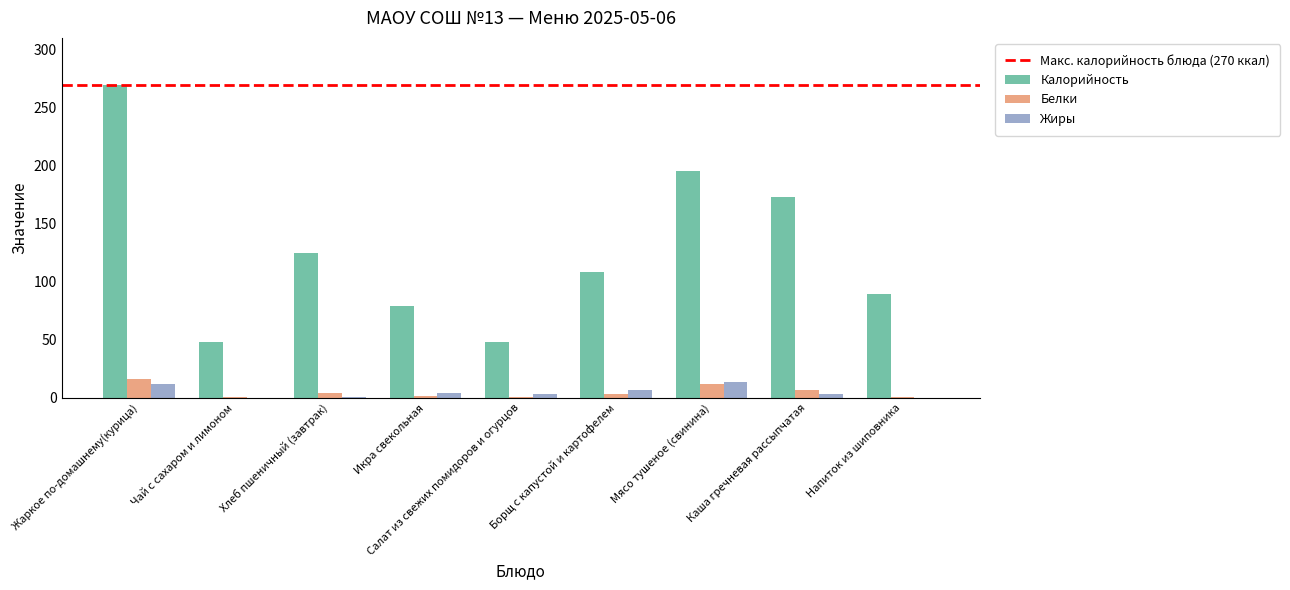

Between Салат из свежих помидоров и огурцов and Борщ с капустой и картофелем, which series saw the biggest shift?

Калорийность